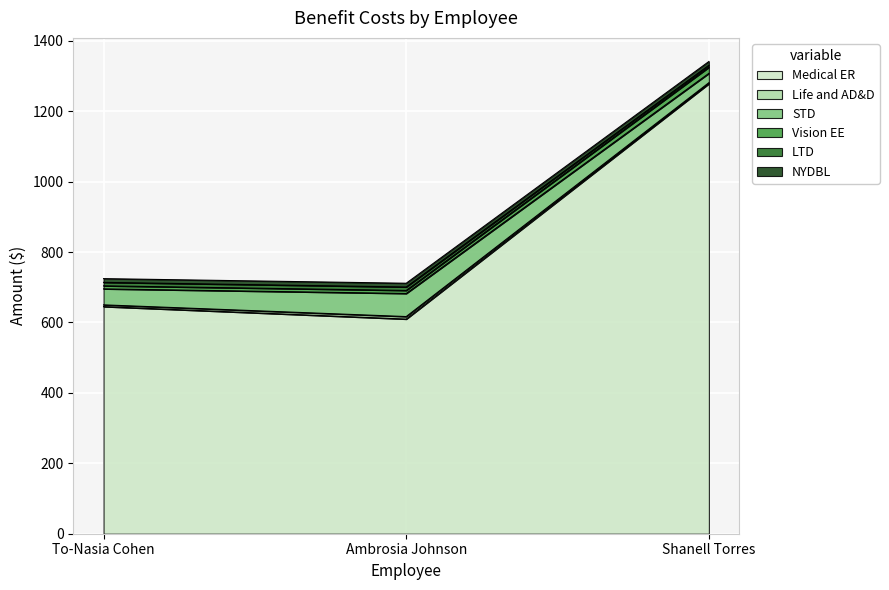

At which category is the sum across all series the highest?

Shanell Torres